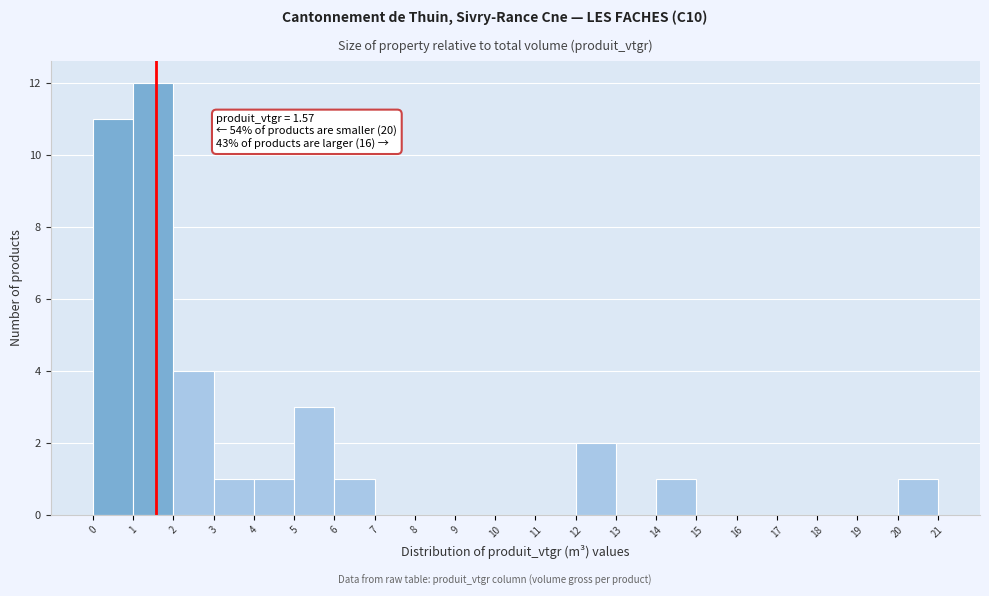

Which range on the x-axis has the tallest bar?

1 to 2